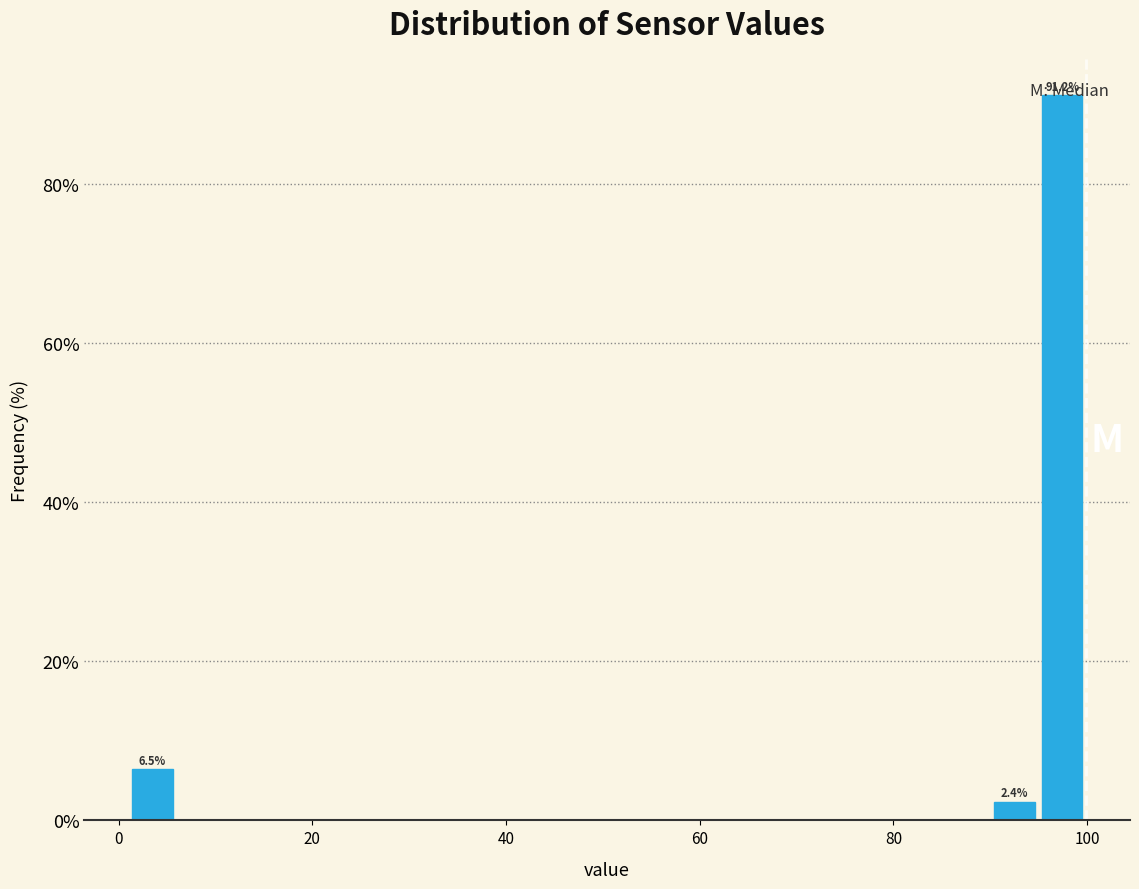

Around what value on the x-axis is the tallest bar? Give the approximate position of its centre, as read against the axis.

98